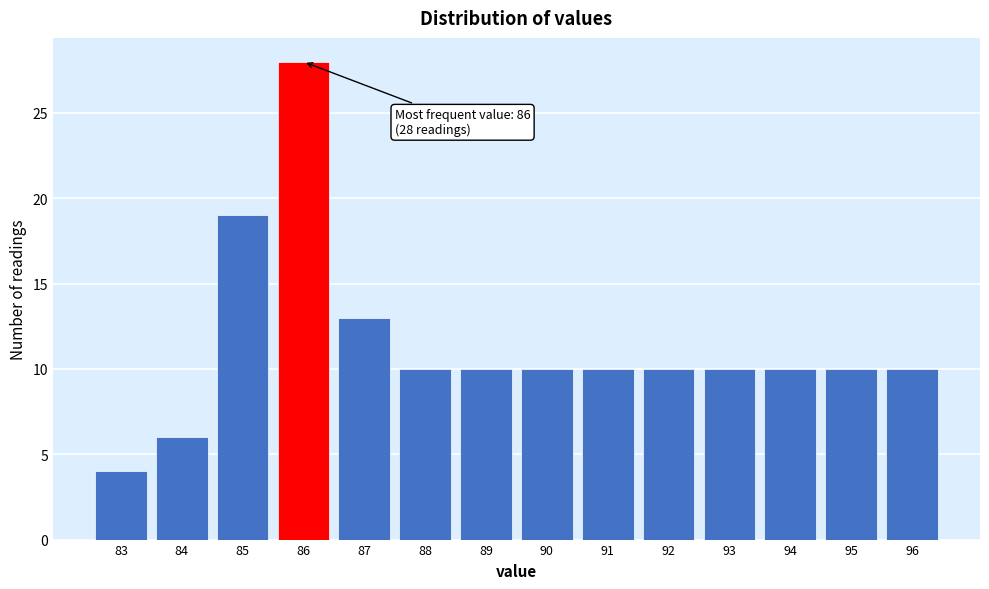

Over which range of the x-axis is the bar tallest?

85.5 to 86.5